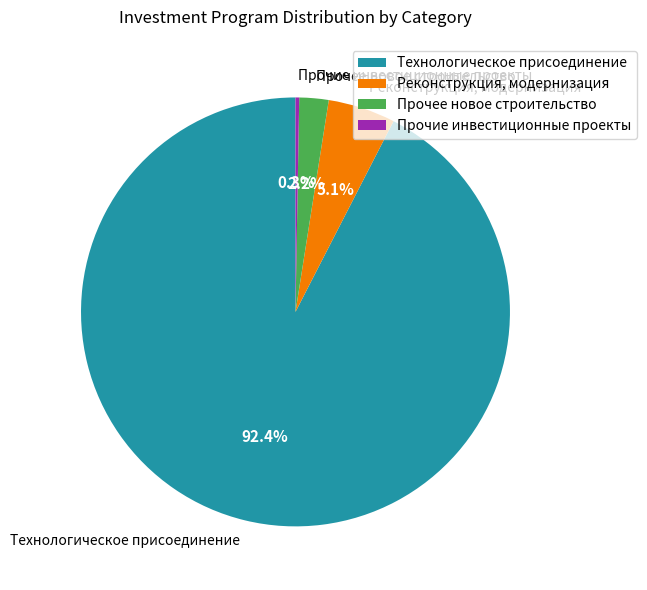

What is the total percentage of Технологическое присоединение and Прочие инвестиционные проекты?

92.7%